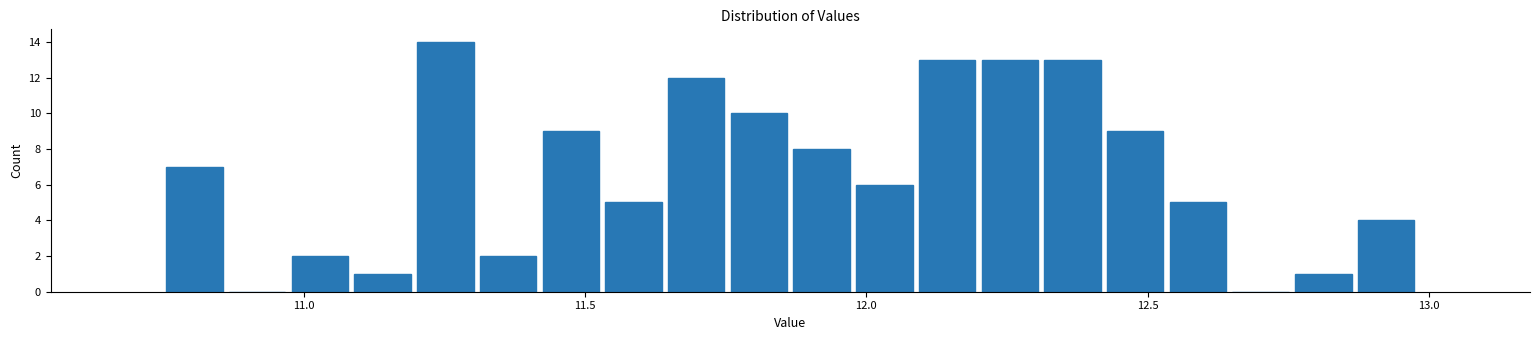

Read against the x-axis, roughly where is the centre of the tallest bar?

11.25